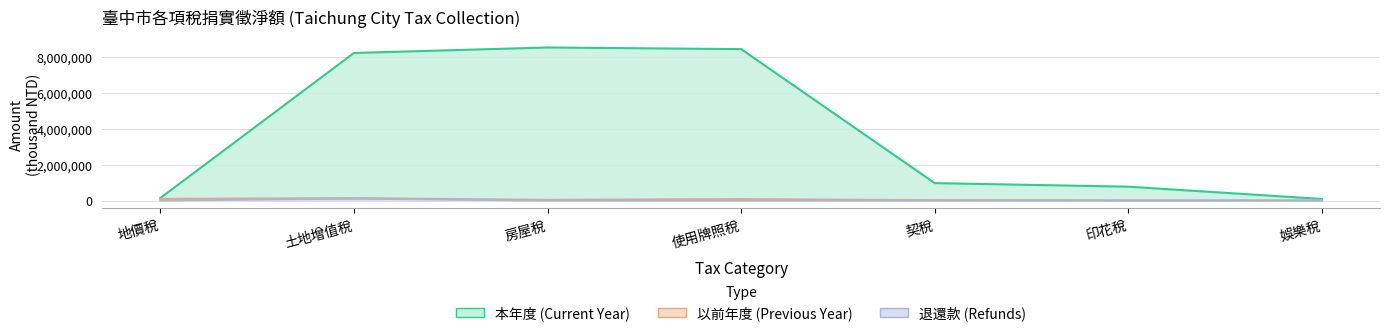

What is the difference between the highest and lowest values at 使用牌照稅?

8430297.3